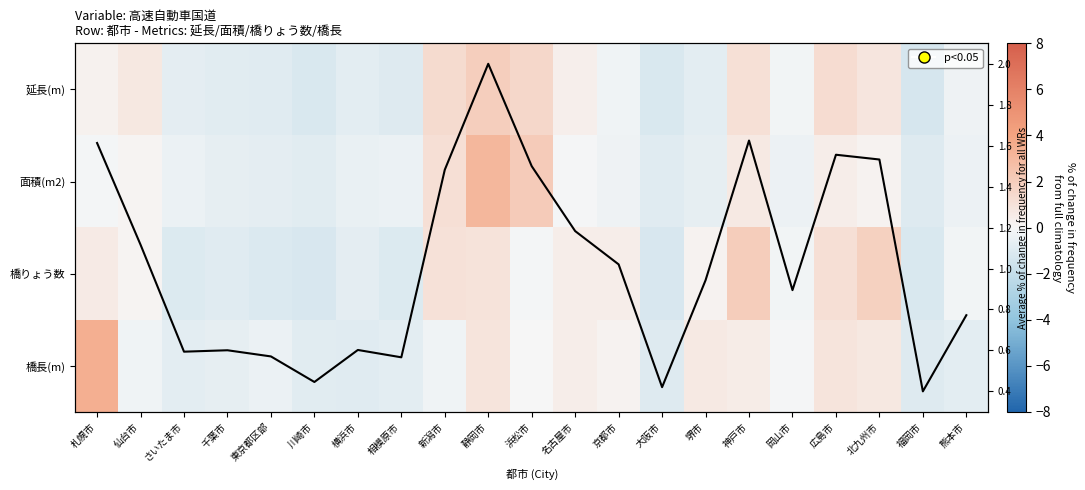

Is it true that 面積(m2) equals -0.7 at 堺市?

True